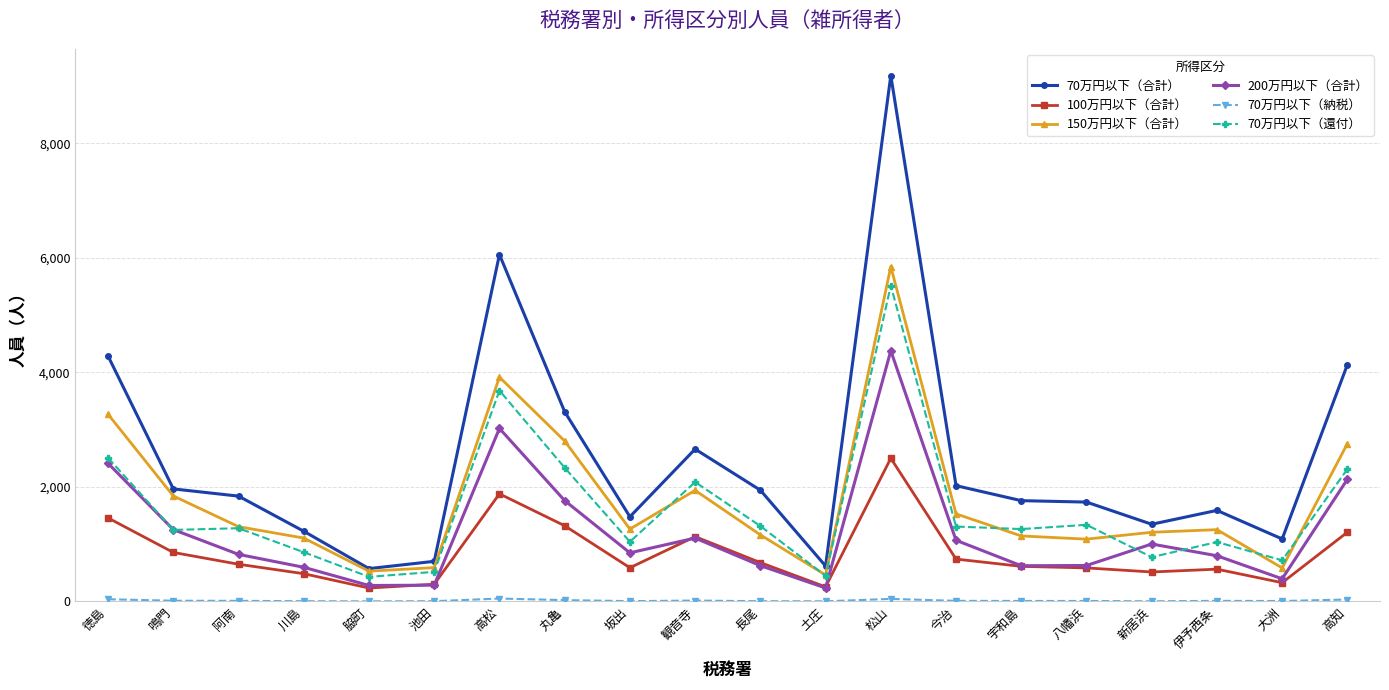

What is the label of the 9th point from the left?

坂出